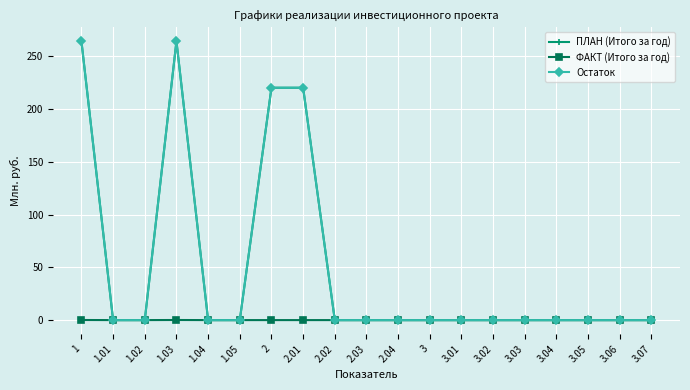

What is the maximum value for ФАКТ (Итого за год)?

0.1